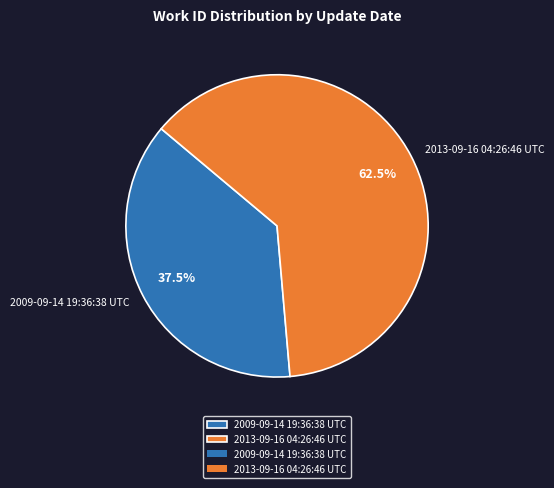

Is 2013-09-16 04:26:46 UTC the majority of the pie?

Yes